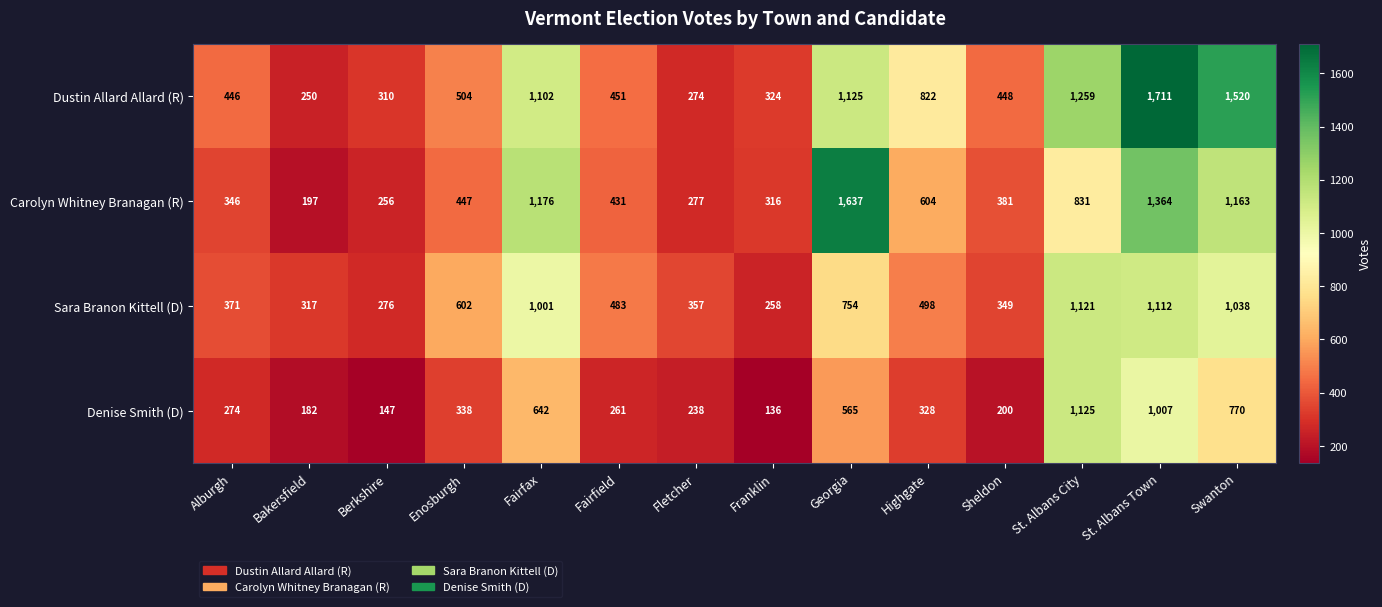

True or false: Dustin Allard Allard (R) has a value of 1719 at St. Albans City.

False